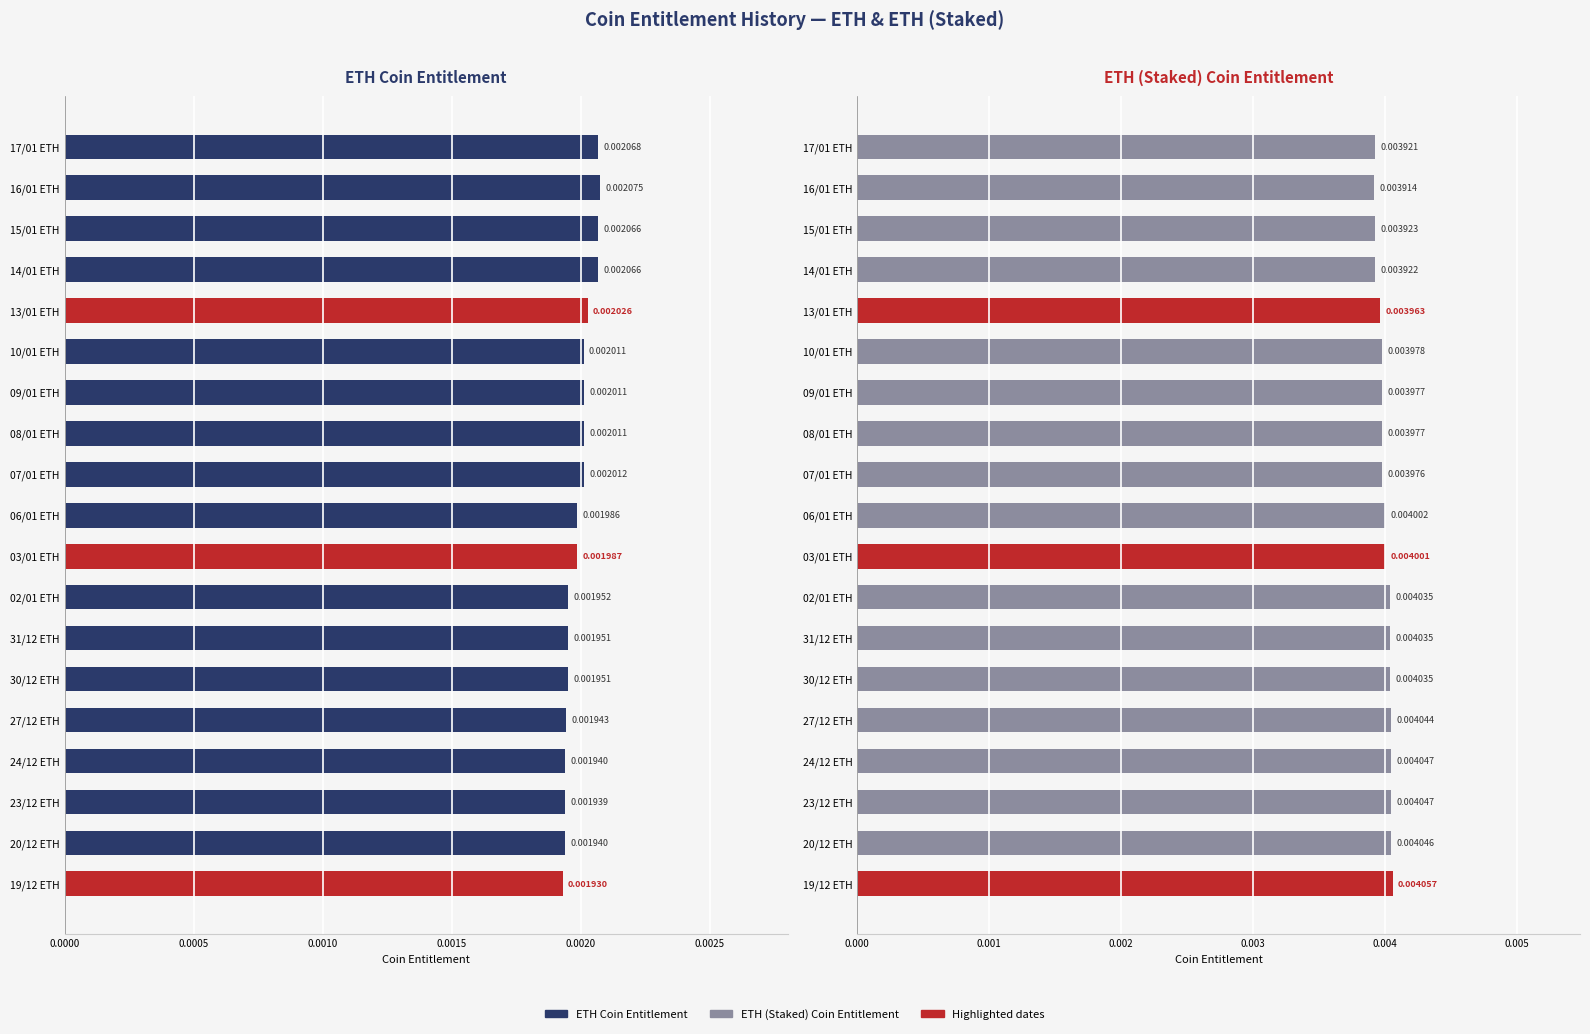

At 30/12 ETH, list the series in order from largest to smallest.

ETH (Staked) Coin Entitlement, ETH Coin Entitlement